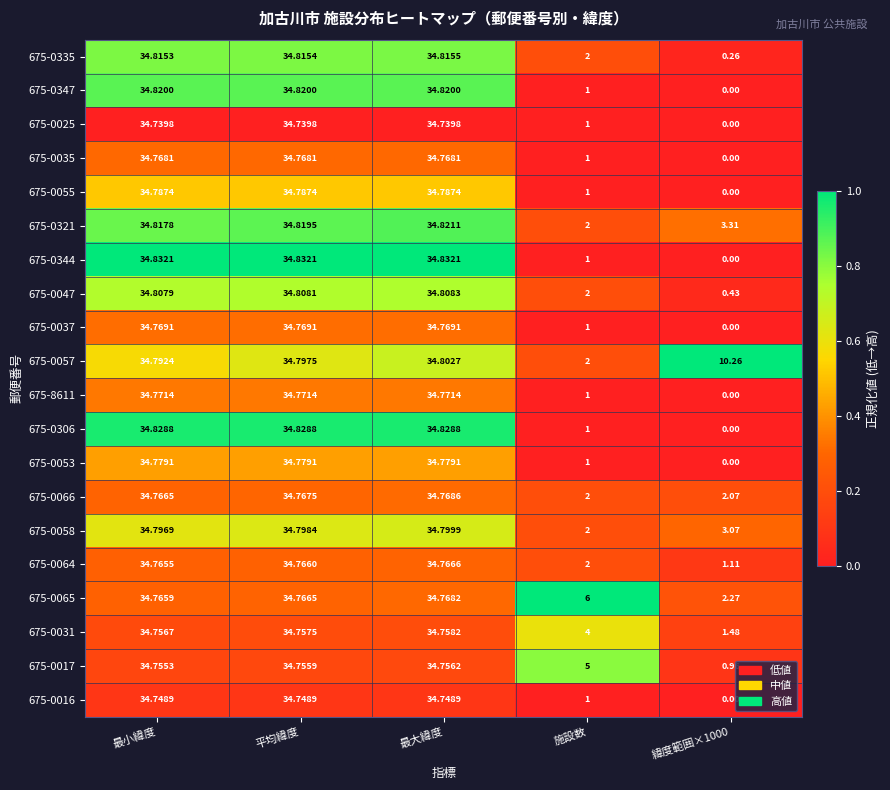

At which category is the sum across all series the highest?

最大緯度